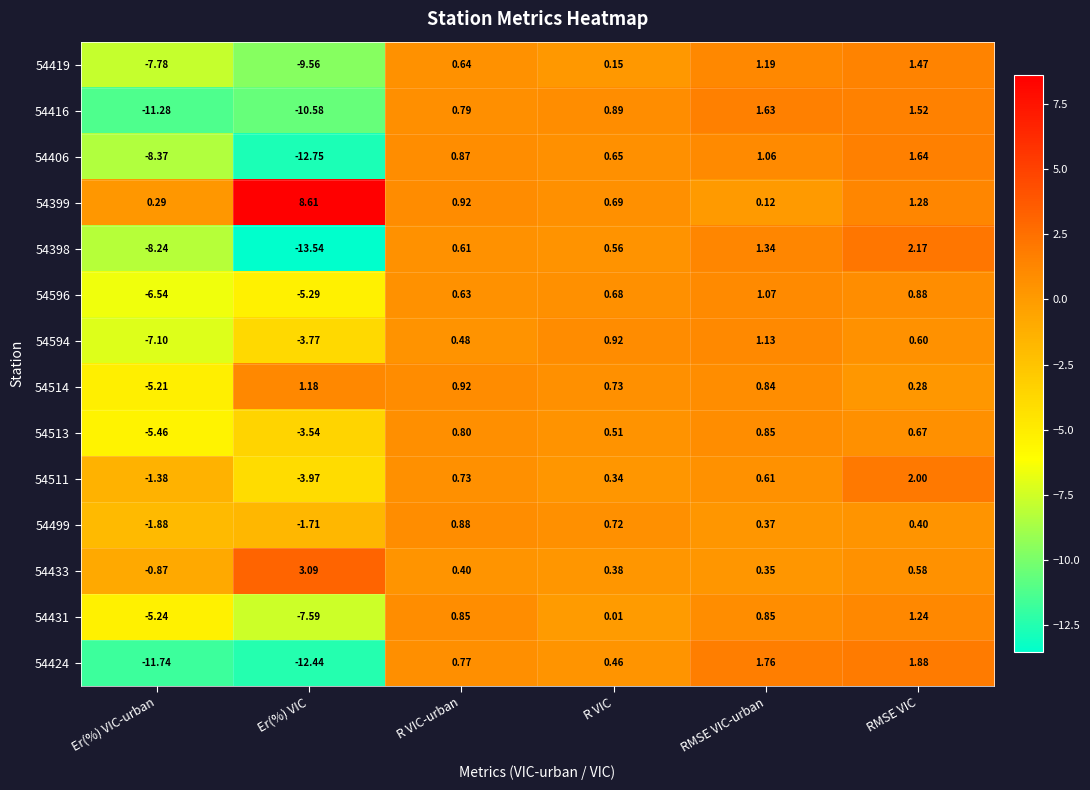

Which category has the highest value across all series?

Er(%) VIC